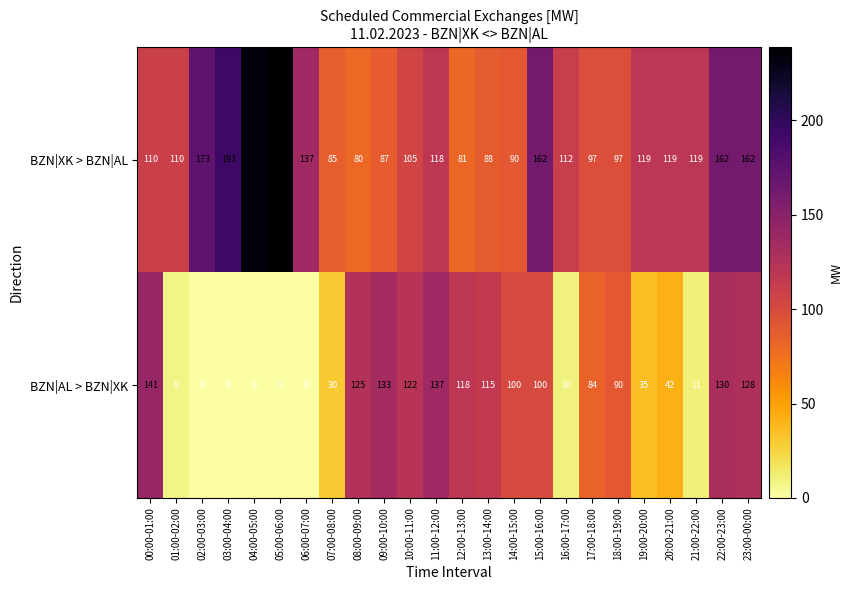

Where is BZN|AL > BZN|XK nearest to the value 70?

17:00-18:00